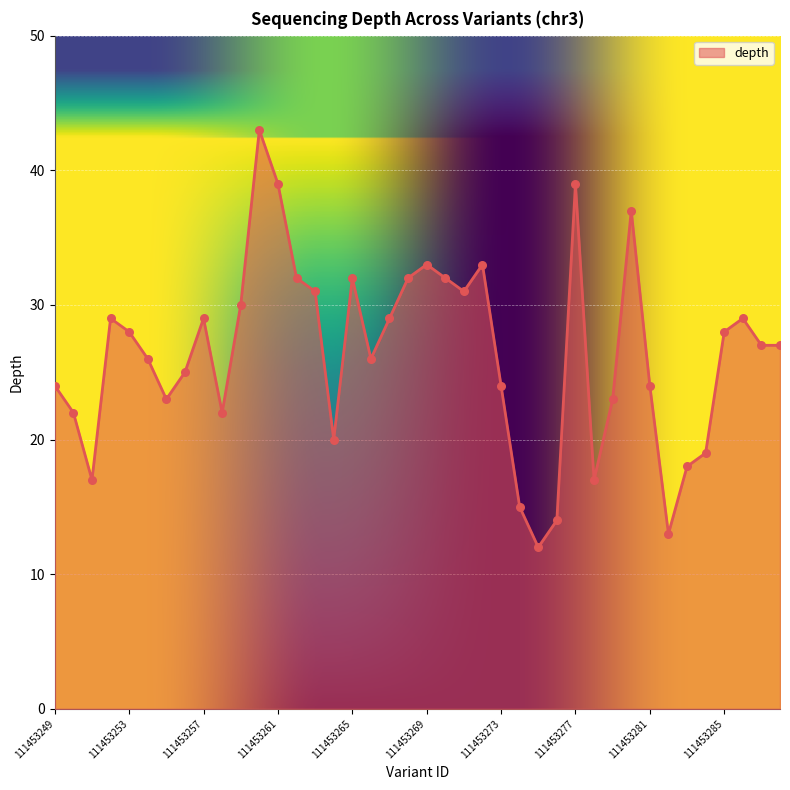

What is the greatest value displayed?

43